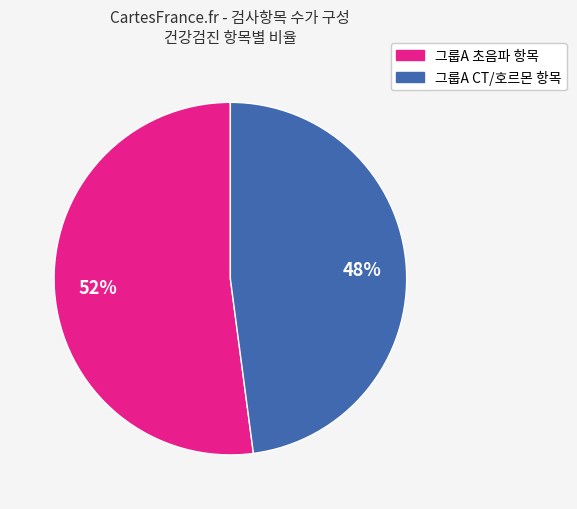

To the nearest percent, what is the difference between the largest and smallest slice percentages?

4%